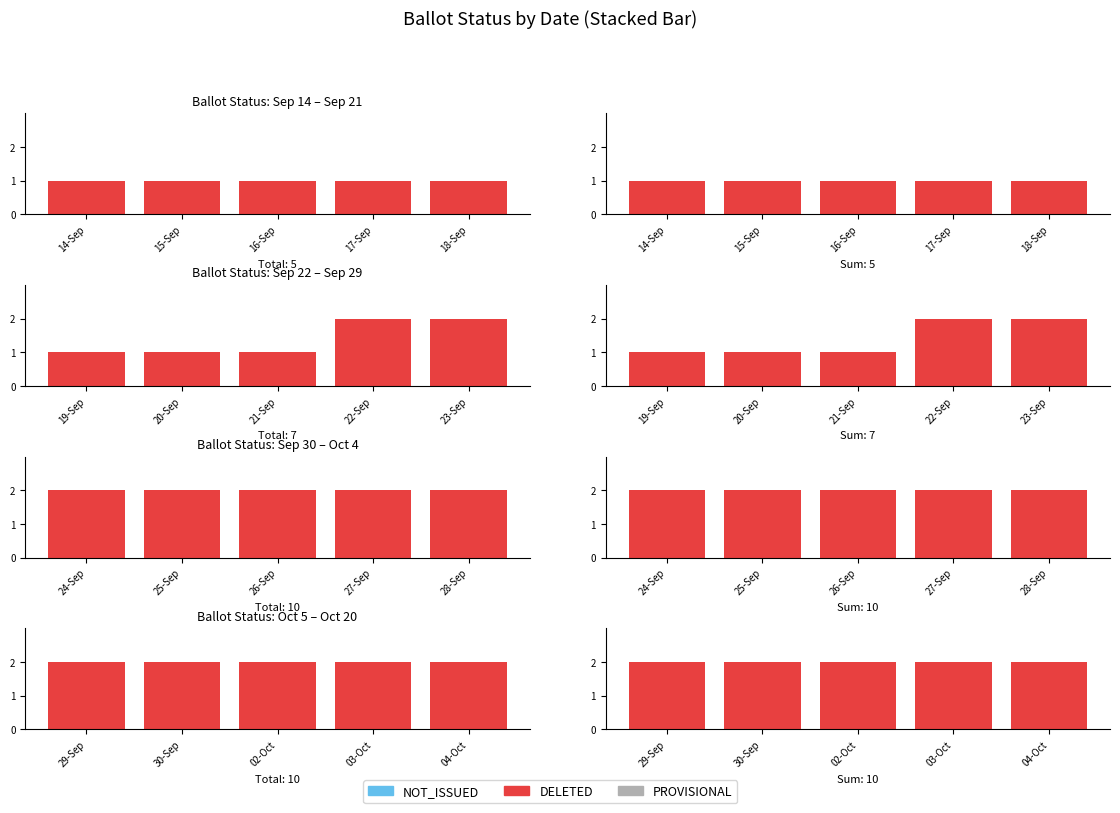

What is the average value of the DELETED series?

2